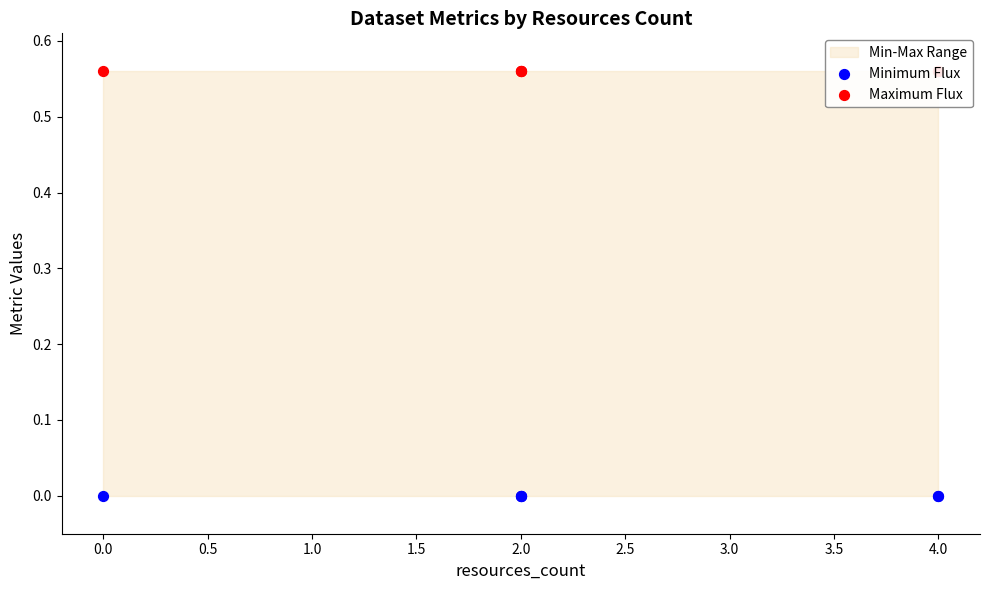

Is the value of Maximum Flux at 4.0 greater than the value of Minimum Flux at 2.0?

Yes